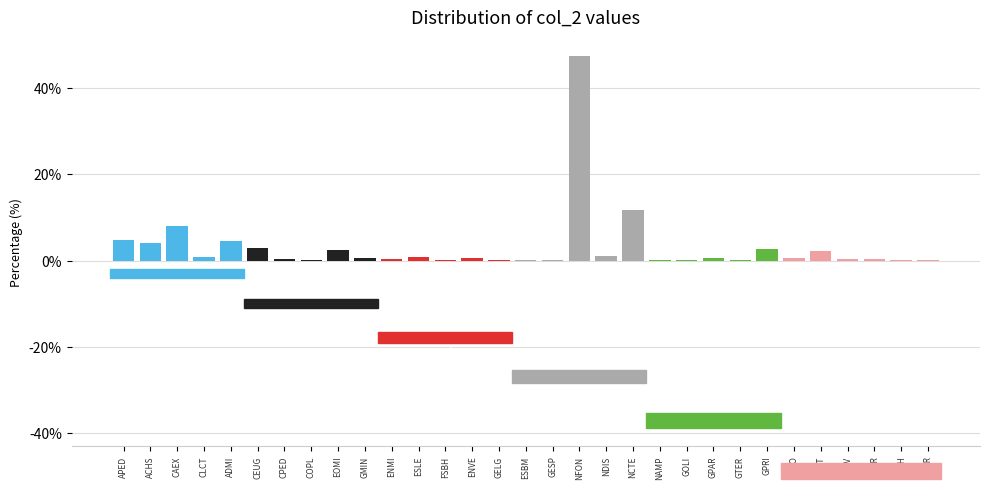

Between NAMP and EOMI, which is larger?

EOMI